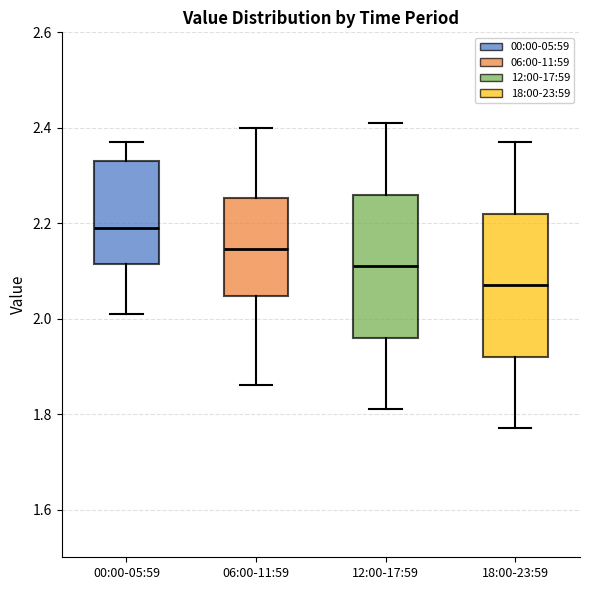

Reading left to right, read every box against the y-axis: the position of its median line, the range the box covers, and the ends of its whiskers. The values are not printed on the chart, so give them approximately, as read against the axis.

00:00-05:59: median 2.20, box 2.12 to 2.34, whiskers 2.02 to 2.38
06:00-11:59: median 2.14, box 2.04 to 2.26, whiskers 1.86 to 2.40
12:00-17:59: median 2.12, box 1.96 to 2.26, whiskers 1.82 to 2.42
18:00-23:59: median 2.08, box 1.92 to 2.22, whiskers 1.78 to 2.38